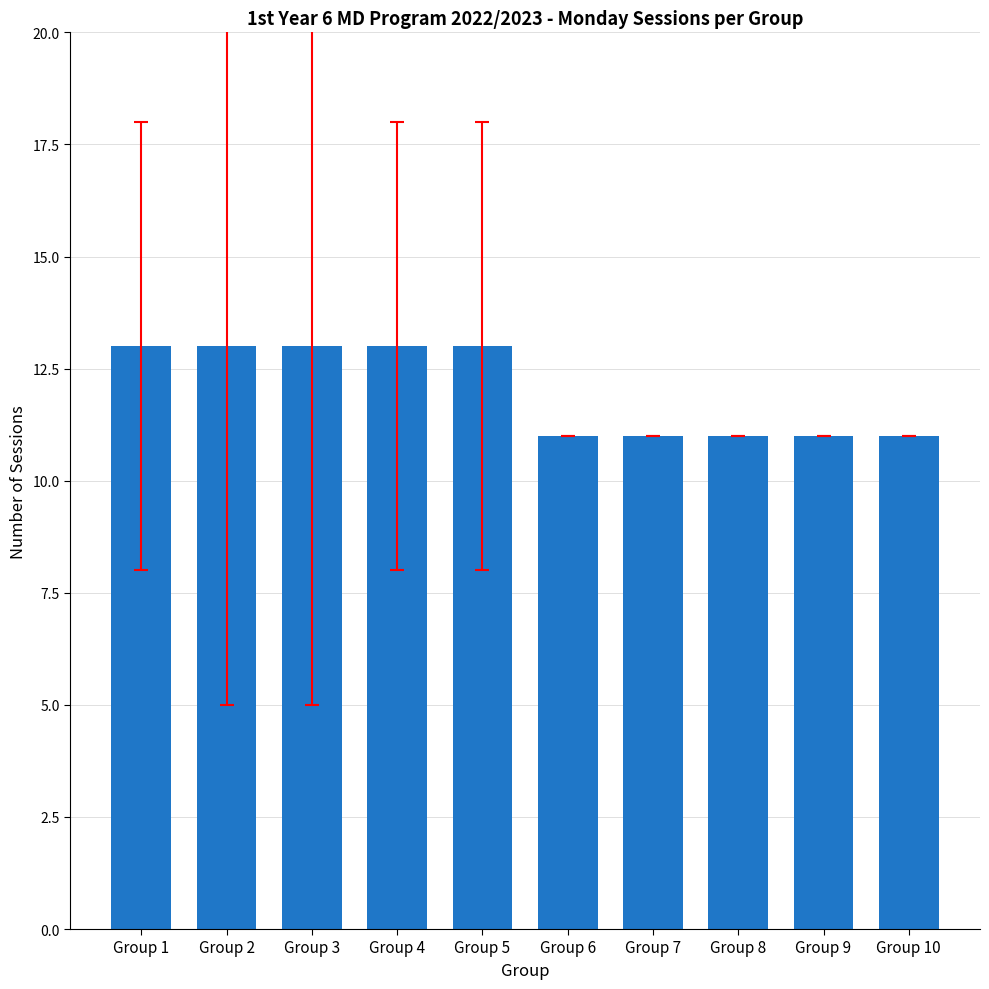

Reading left to right, what are all the values shown in this chart?

13	13	13	13	13	11	11	11	11	11